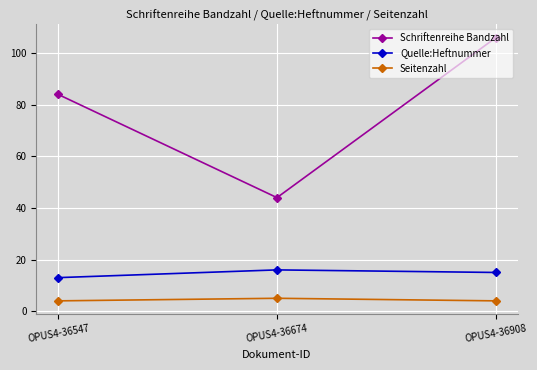

True or false: Seitenzahl has a value of 4 at OPUS4-36908.

True